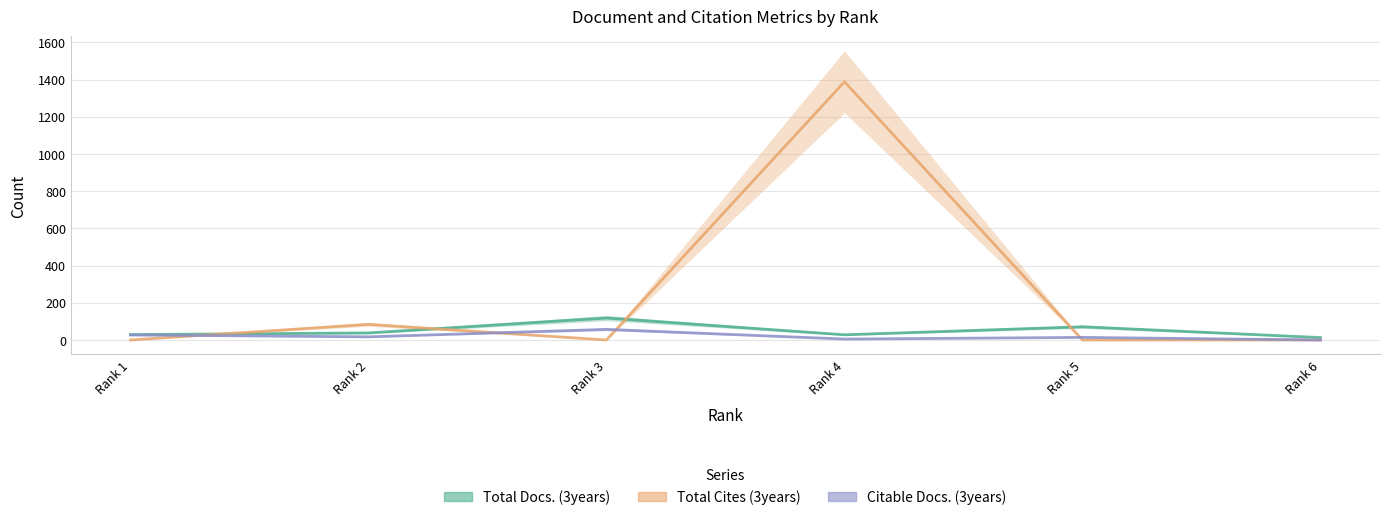

Which series changed the most between Rank 5 and Rank 6?

Total Docs. (3years)